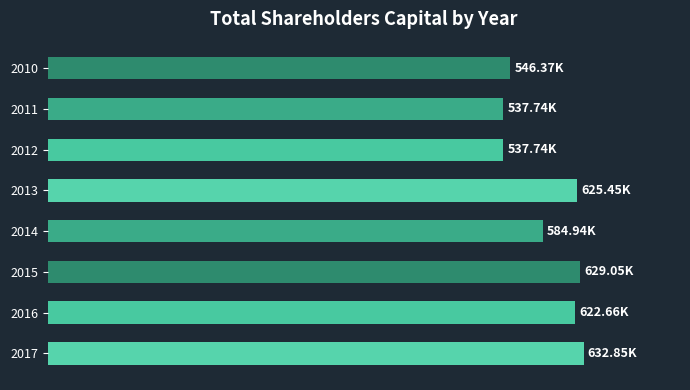

Does the chart contain any negative values?

No